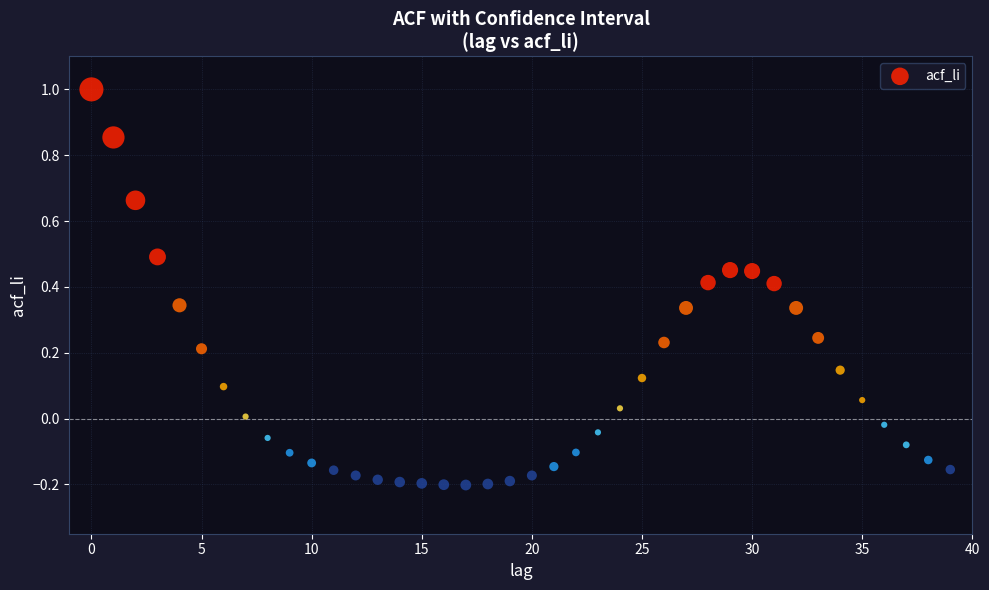

What is the range of Y values (max minus min)?

1.2